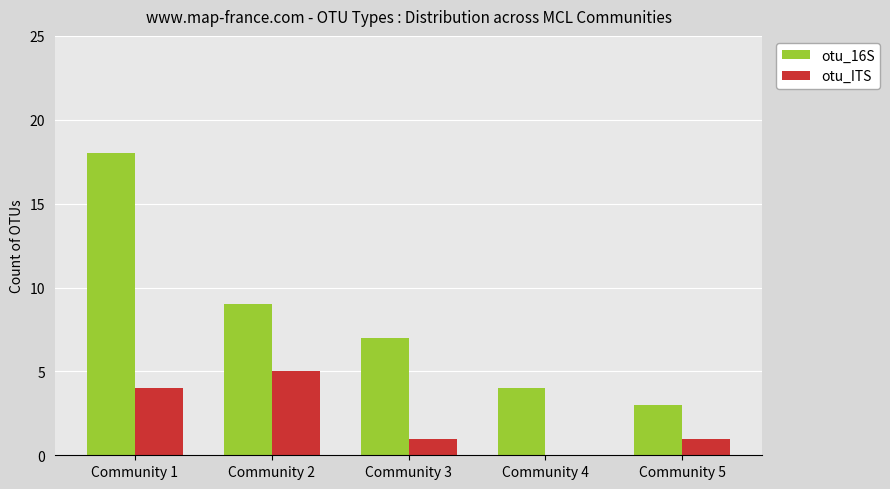

What is the sum of the otu_ITS values at Community 5 and Community 1?

5